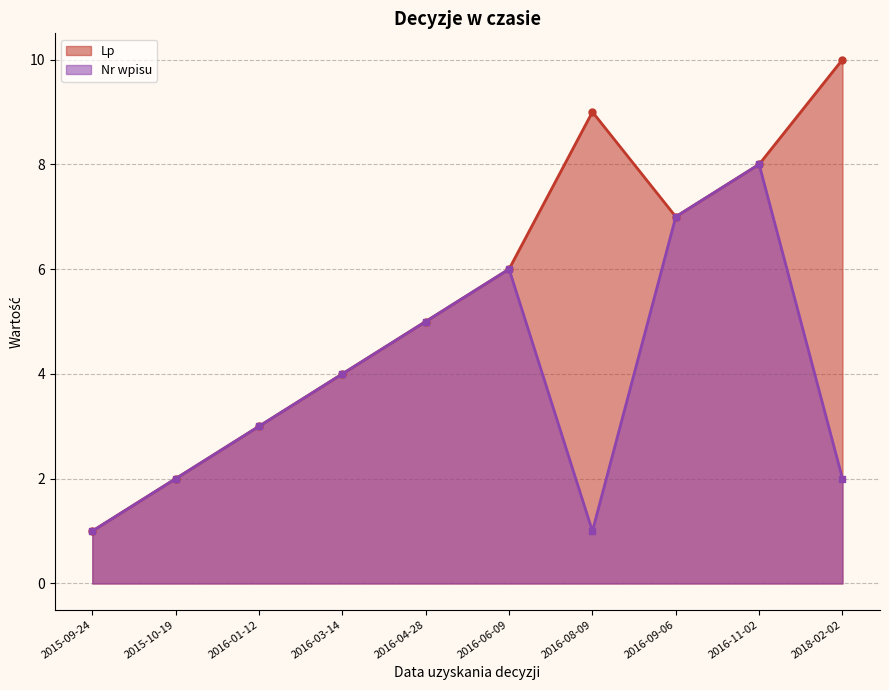

Count the number of data series in this chart.

2